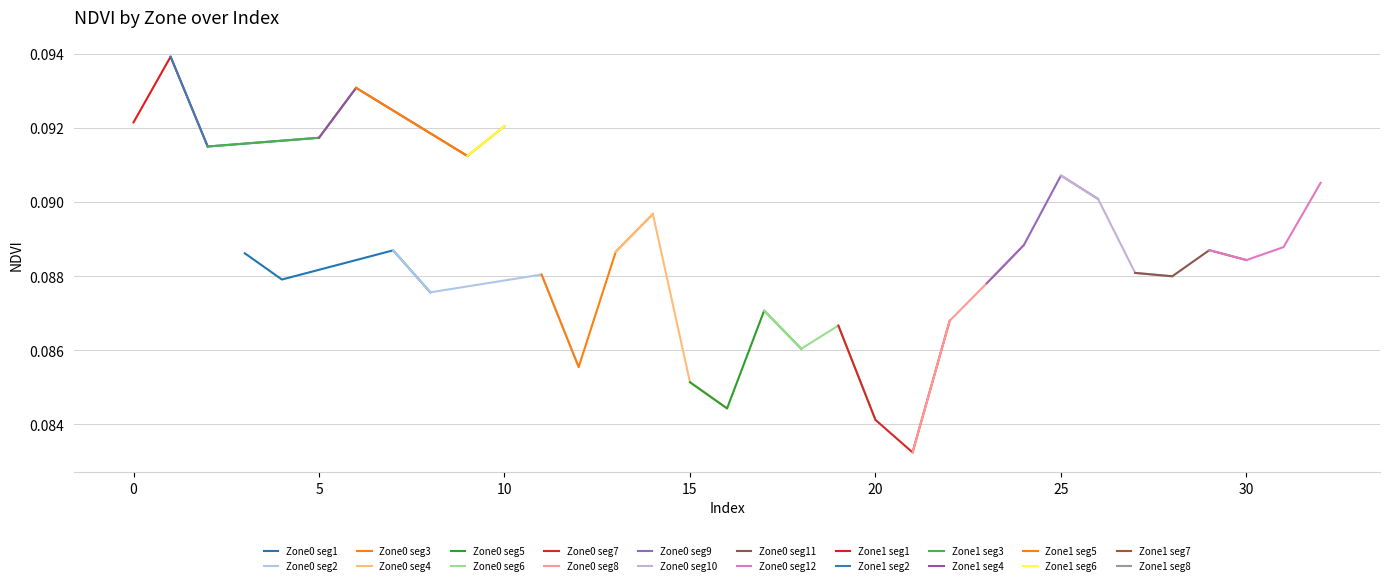

Count the Zone0 seg1 values in the range 0 to 1.

4